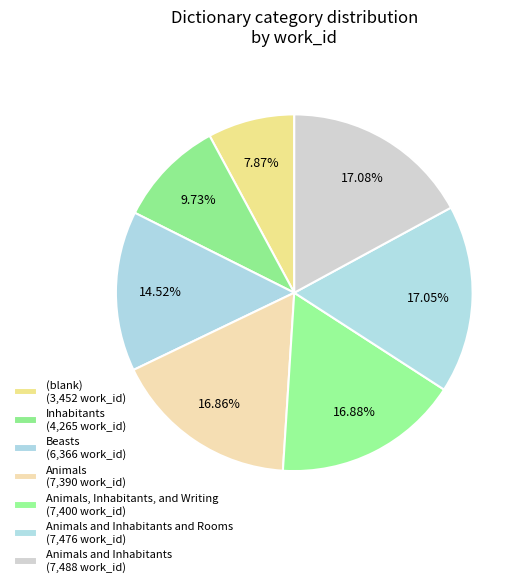

How many segments does this pie chart have?

7